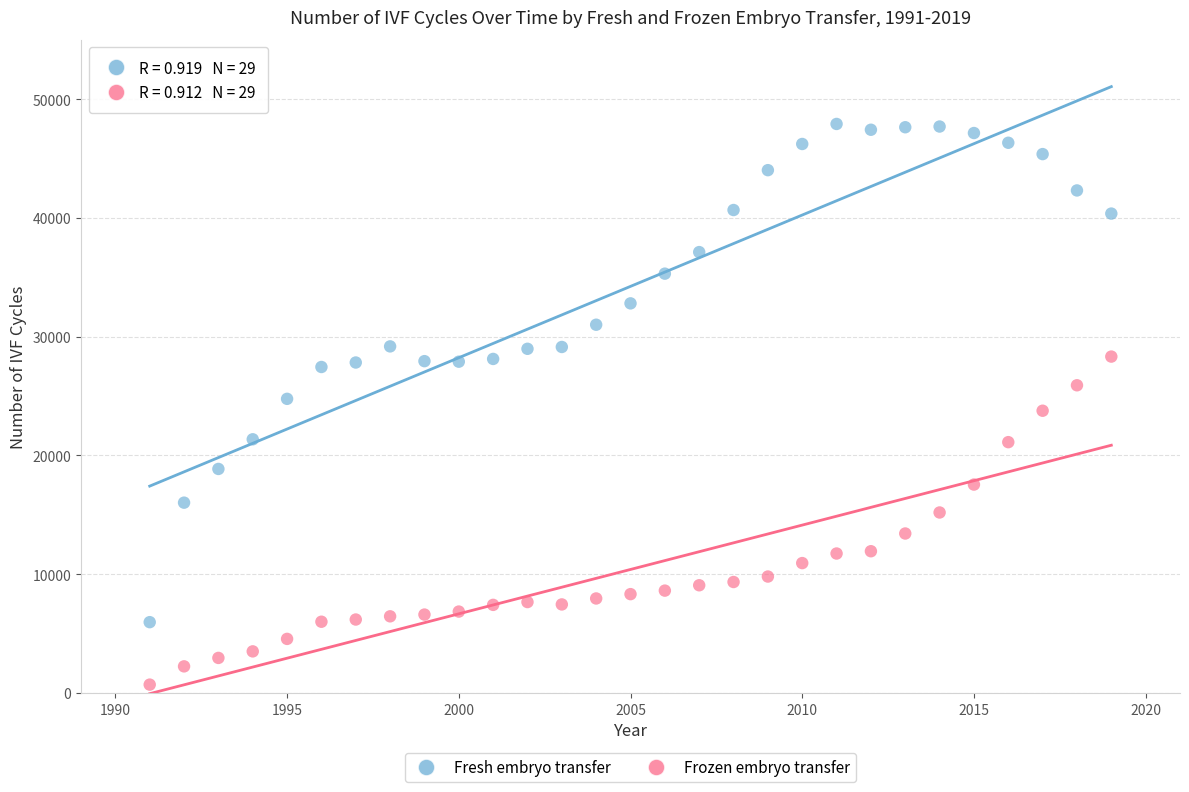

What are all the series names shown in the legend?

Fresh embryo transfer, Frozen embryo transfer